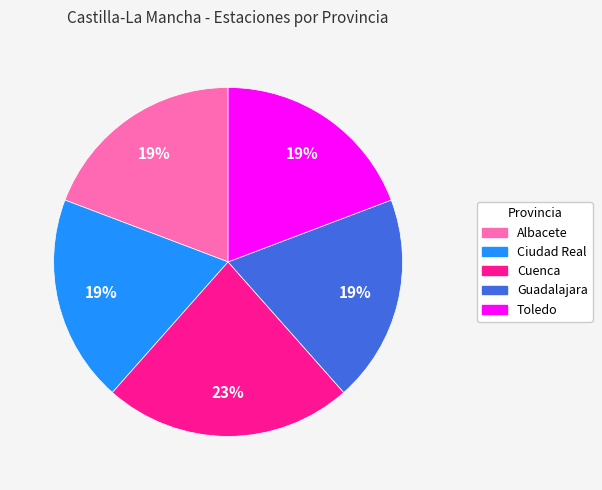

To the nearest percent, what is the combined percentage of Albacete and Ciudad Real?

38%